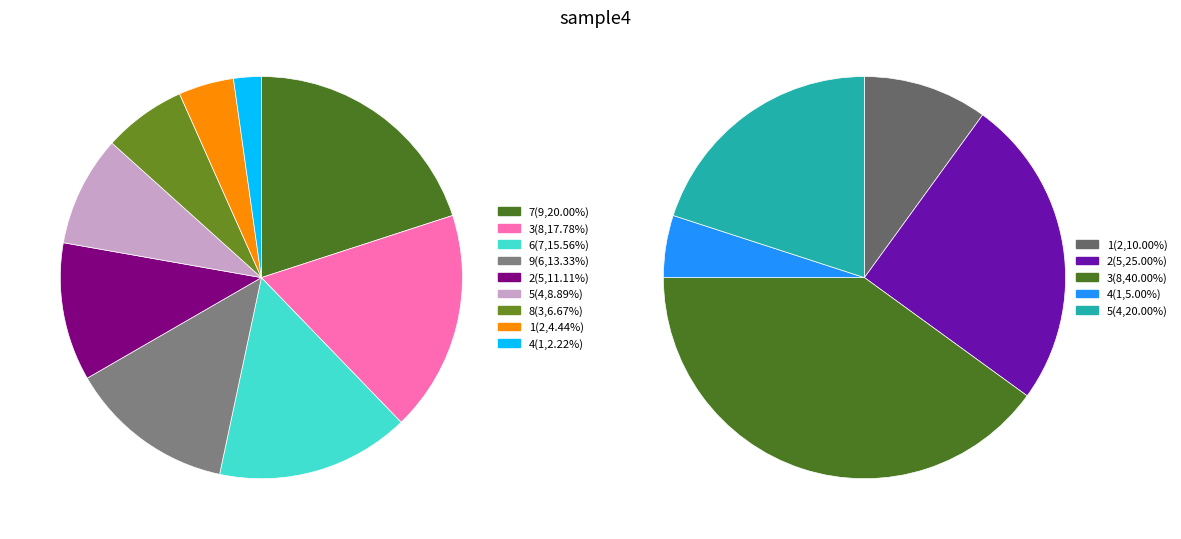

Count the number of slices in the pie.

9